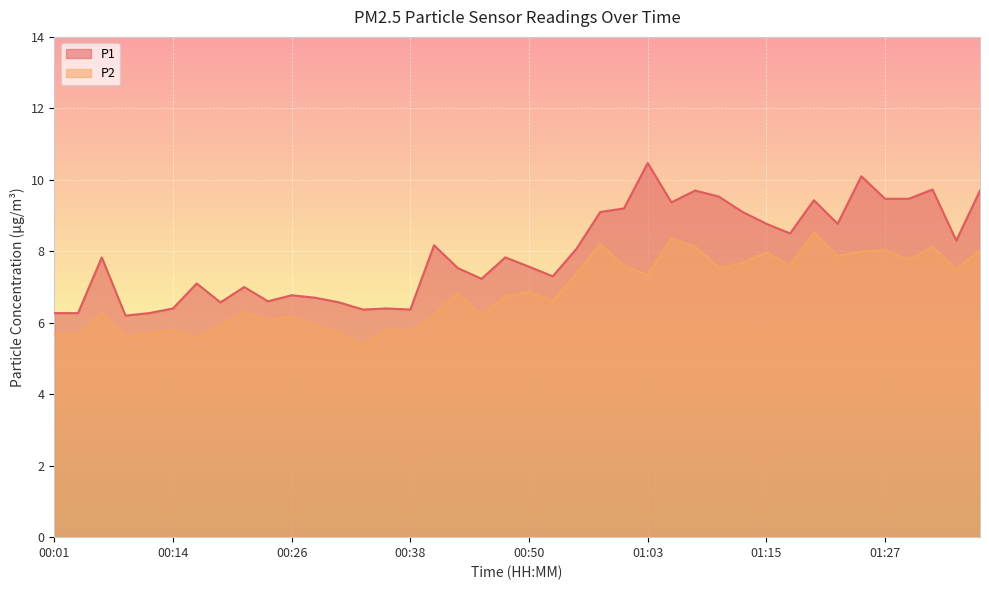

What is the maximum value for P2?

8.5